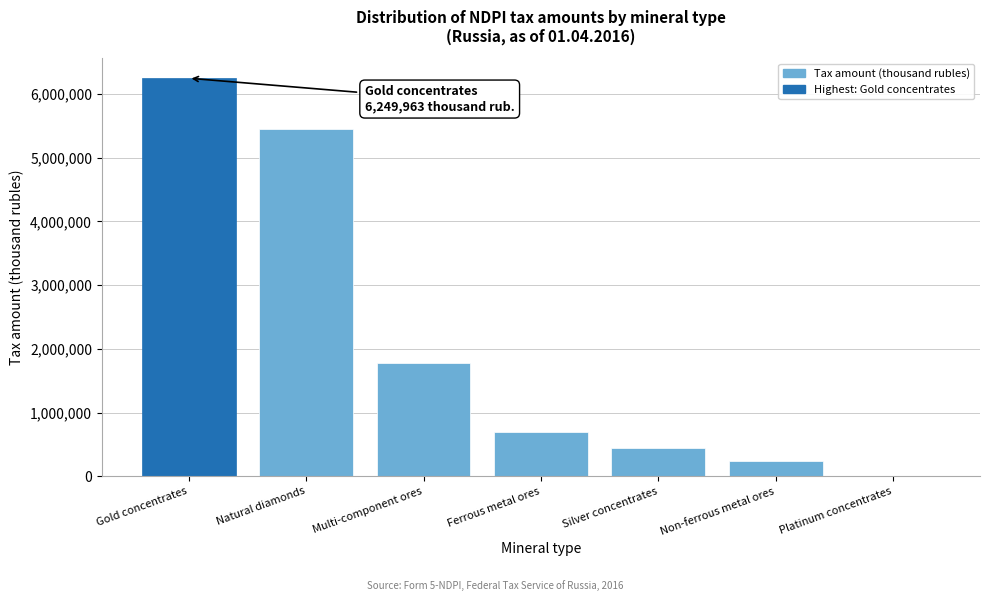

Reading left to right, list all the values displayed in this chart.

Gold concentrates=6249963	Natural diamonds=5459145	Multi-component ores=1774317	Ferrous metal ores=695592	Silver concentrates=447251	Non-ferrous metal ores=233750	Platinum concentrates=7585